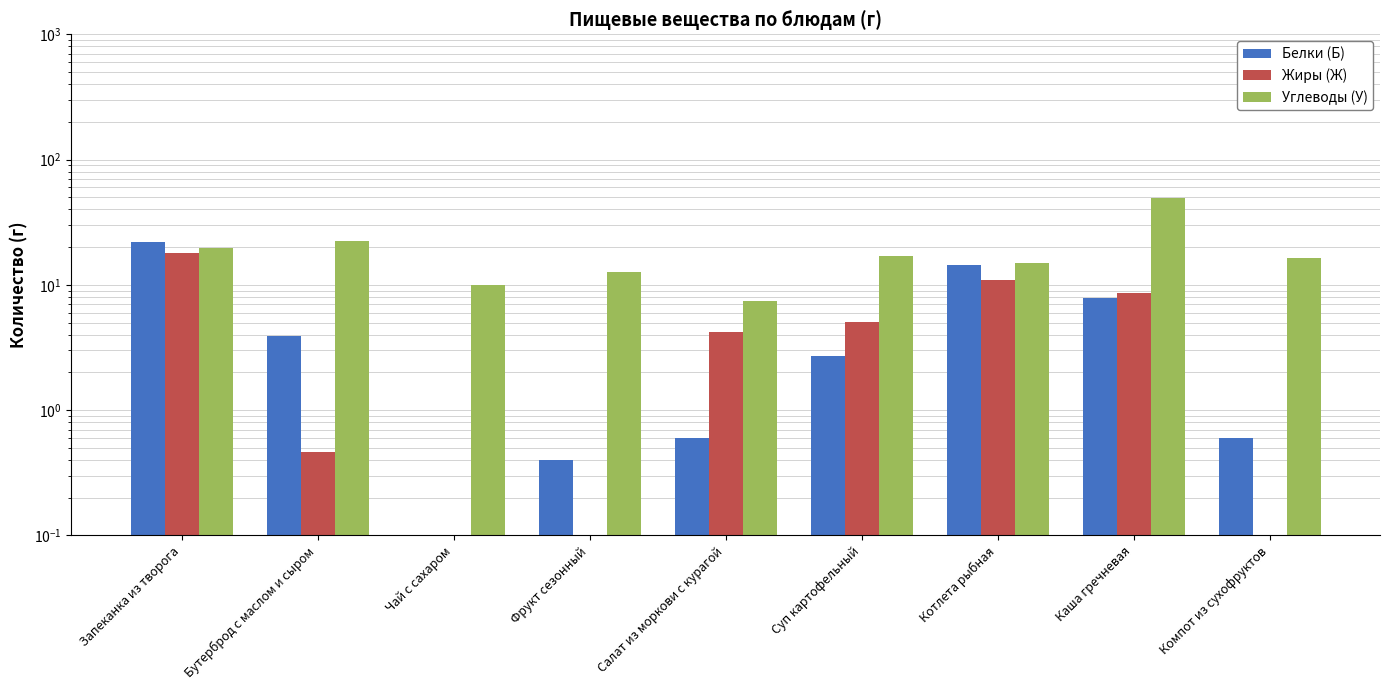

Reading right to left, transcribe all the data shown in this chart.

Белки (Б): 0.6	7.9	14.4	2.7	0.6	0.4	0.0	3.9	21.8
Жиры (Ж): 0.0	8.6	11.0	5.1	4.2	0.0	0.0	0.5	18.1
Углеводы (У): 16.5	49.4	15.0	17.1	7.5	12.6	10.0	22.6	19.8